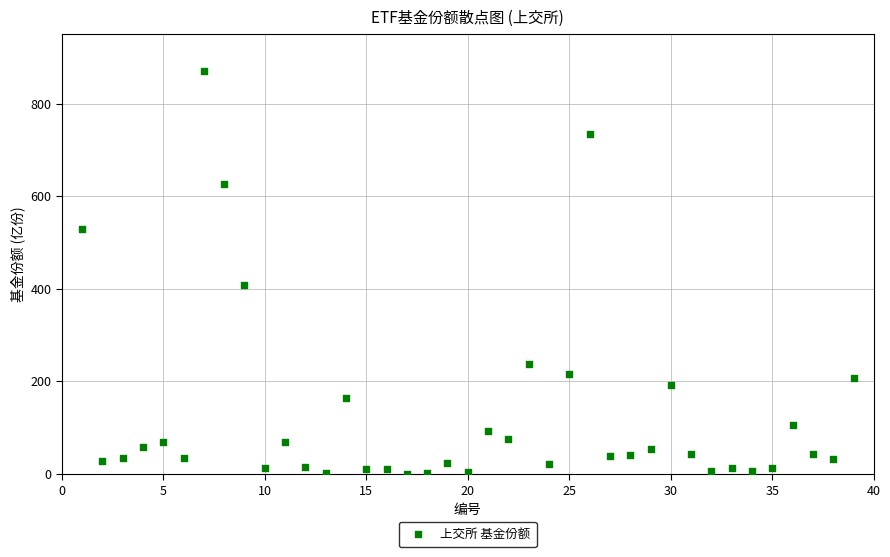

What is the range of X values (max minus min)?

38.0